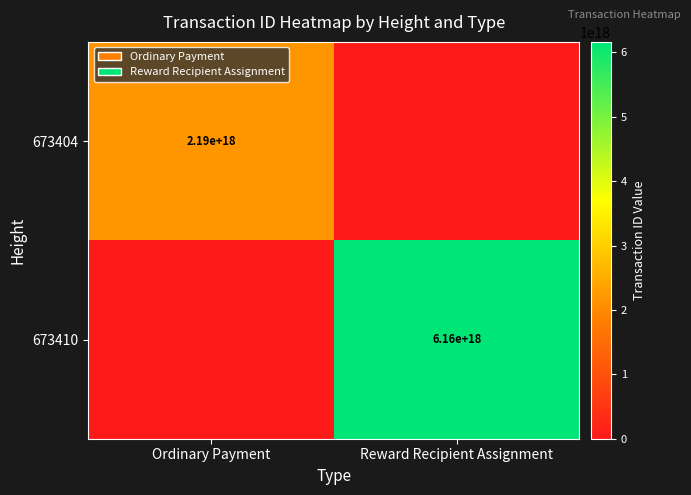

The 673404 series shows 2190000000000000000 at Ordinary Payment. True or false?

True